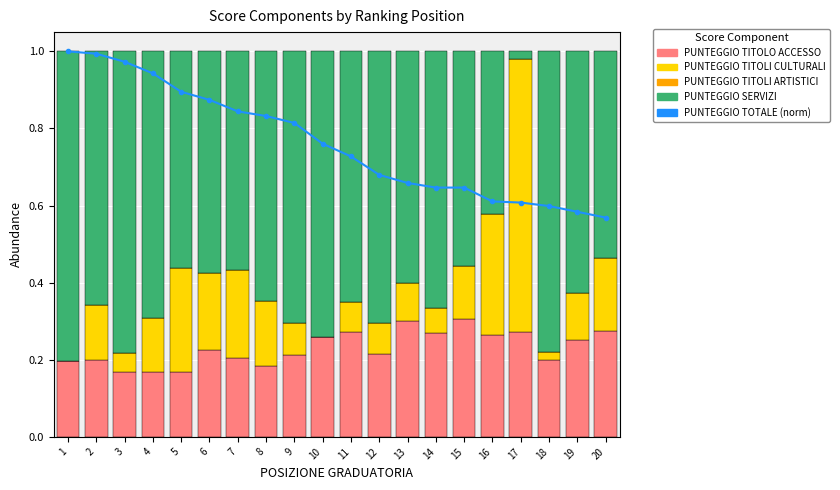

Reading left to right, what are all the values shown in this chart?

PUNTEGGIO TOTALE (norm): 1.0	1.0	1.0	0.9	0.9	0.9	0.8	0.8	0.8	0.8	0.7	0.7	0.7	0.6	0.6	0.6	0.6	0.6	0.6	0.6
PUNTEGGIO TITOLO ACCESSO: 0.2	0.2	0.2	0.2	0.2	0.2	0.2	0.2	0.2	0.3	0.3	0.2	0.3	0.3	0.3	0.3	0.3	0.2	0.3	0.3
PUNTEGGIO TITOLI CULTURALI: 0.0	0.1	0.0	0.1	0.3	0.2	0.2	0.2	0.1	0.0	0.1	0.1	0.1	0.1	0.1	0.3	0.7	0.0	0.1	0.2
PUNTEGGIO TITOLI ARTISTICI: 0.0	0.0	0.0	0.0	0.0	0.0	0.0	0.0	0.0	0.0	0.0	0.0	0.0	0.0	0.0	0.0	0.0	0.0	0.0	0.0
PUNTEGGIO SERVIZI: 0.8	0.7	0.8	0.7	0.6	0.6	0.6	0.6	0.7	0.7	0.7	0.7	0.6	0.7	0.6	0.4	0.0	0.8	0.6	0.5